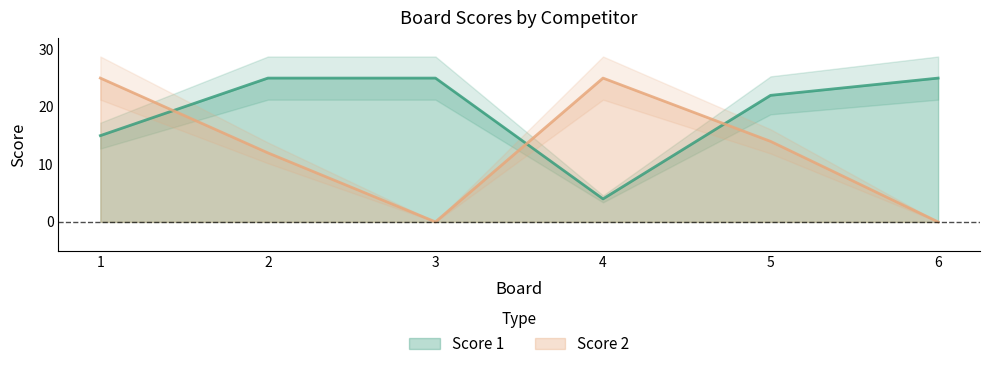

Reading left to right, what are all the values shown in this chart?

Score 1: 15	25	25	4	22	25
Score 2: 25	12	0	25	14	0